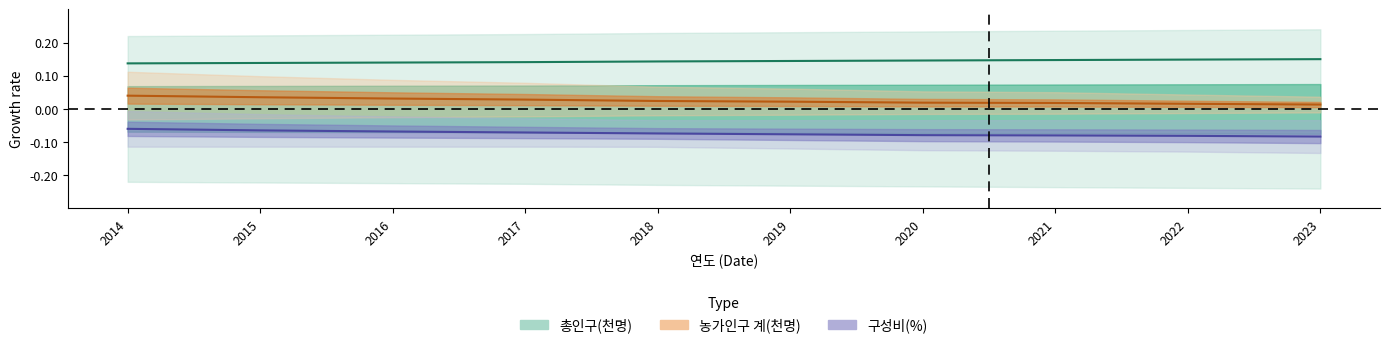

What is the value of the 총인구(천명) point at the 2nd from the left?

0.1